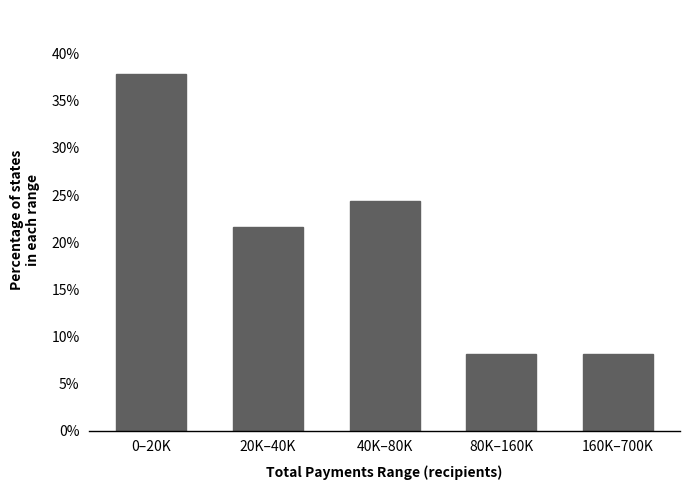

Reading left to right, list all the values displayed in this chart.

0–20K=37.8	20K–40K=21.6	40K–80K=24.3	80K–160K=8.1	160K–700K=8.1